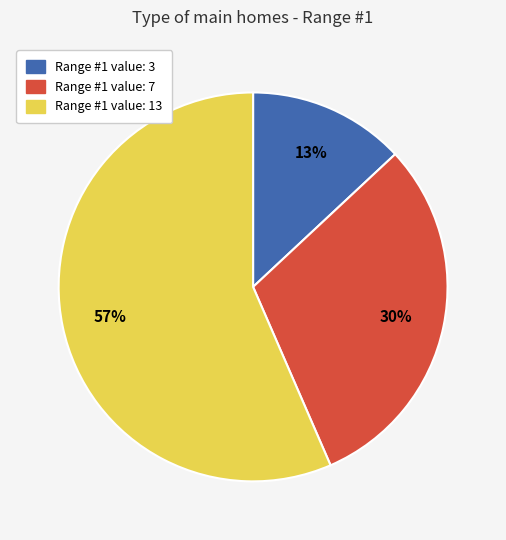

Is there any slice that represents more than half of the pie?

Yes